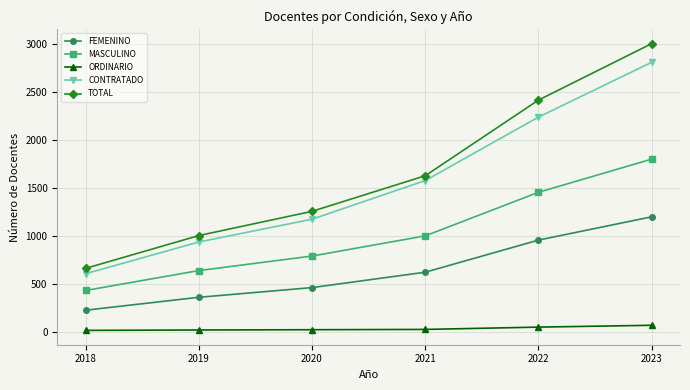

Which category has the highest value in the FEMENINO series?

2023